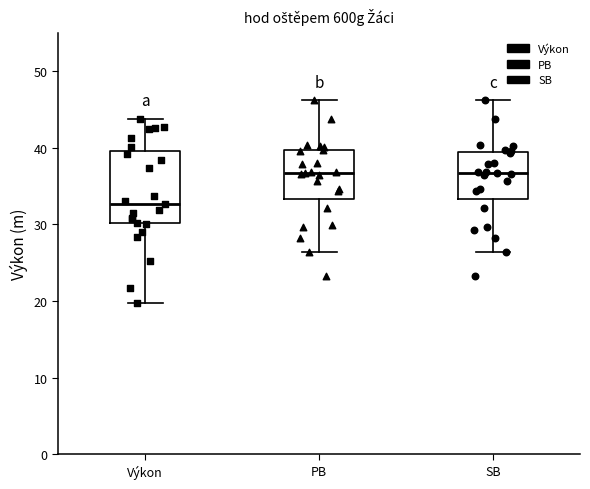

Where does the lower whisker of the box for SB end on the y-axis? The values are not printed on the chart, so give them approximately, as read against the axis.

26